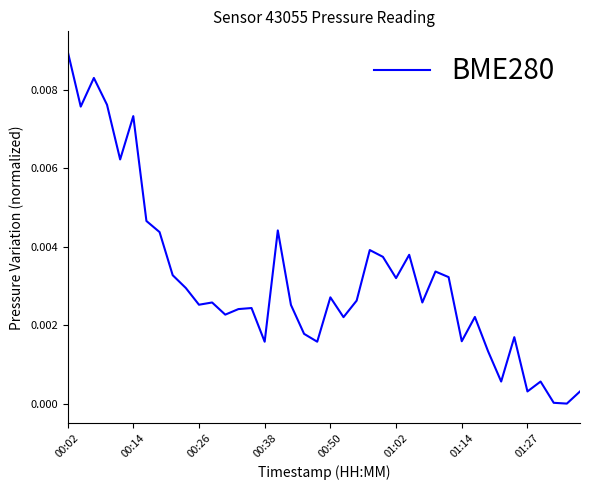

Which category has the highest value across all series?

00:02